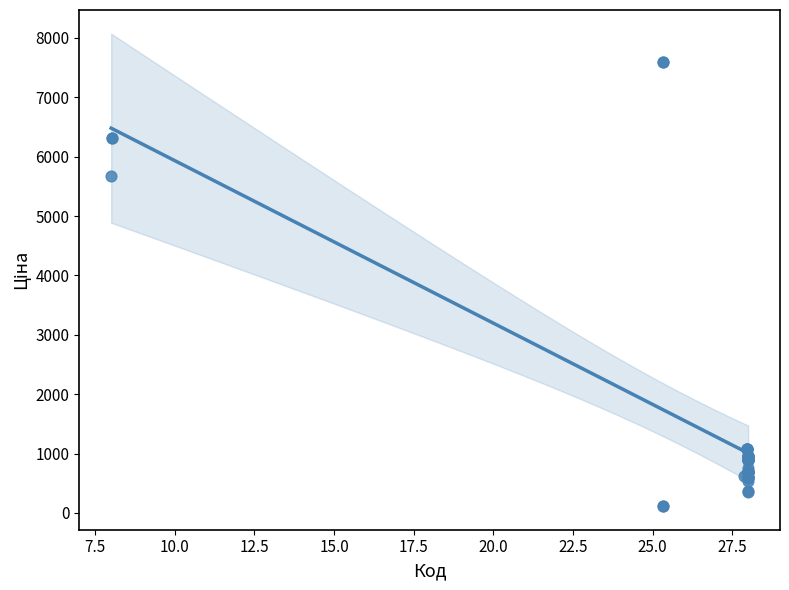

What Y value in the scatter plot is closest to 3855?

5673.8